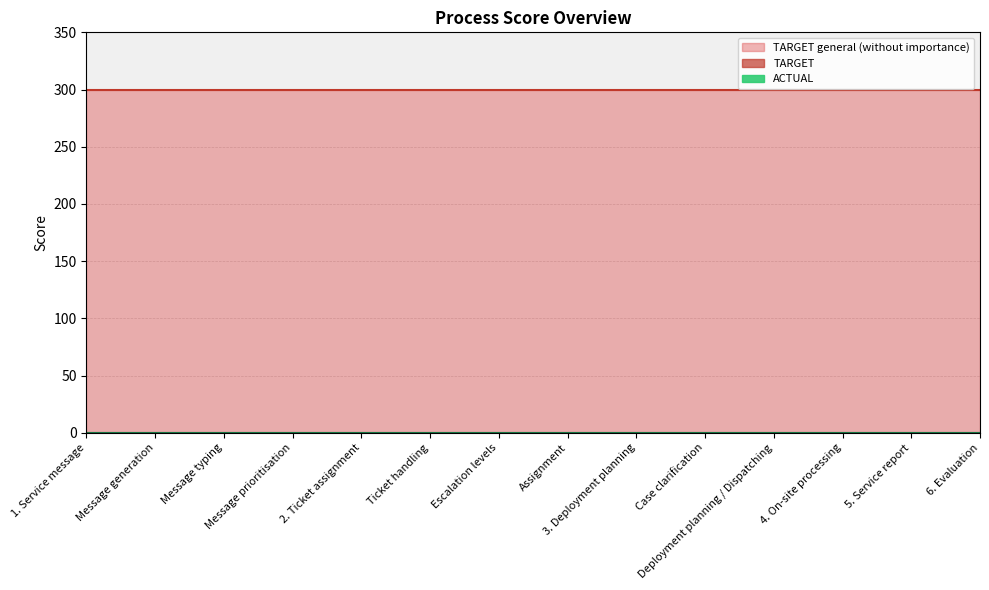

At which category is the sum across all series the highest?

1. Service message